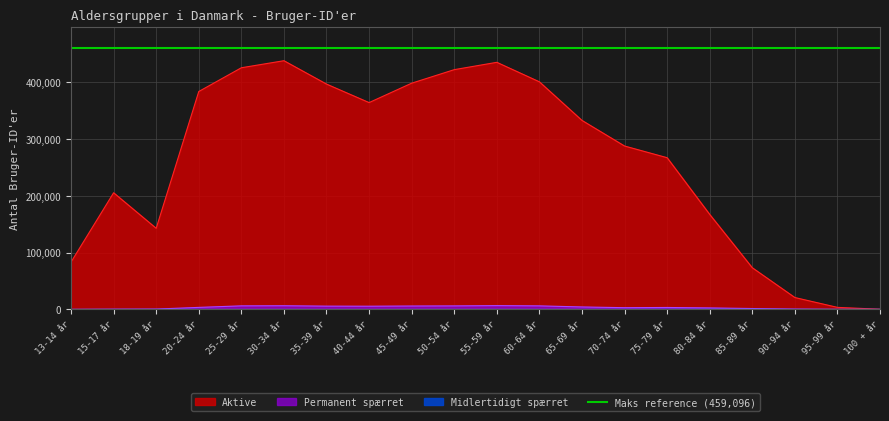

Reading left to right, transcribe all the data shown in this chart.

Aktive: 13-14 år=83229	15-17 år=205041	18-19 år=142556	20-24 år=383092	25-29 år=424843	30-34 år=437235	35-39 år=396145	40-44 år=363610	45-49 år=397719	50-54 år=421504	55-59 år=434417	60-64 år=400122	65-69 år=332286	70-74 år=287244	75-79 år=266720	80-84 år=166995	85-89 år=73251	90-94 år=20858	95-99 år=3561	100 + år=292
Midlertidigt spærret: 13-14 år=9	15-17 år=17	18-19 år=12	20-24 år=74	25-29 år=54	30-34 år=70	35-39 år=56	40-44 år=50	45-49 år=65	50-54 år=69	55-59 år=96	60-64 år=94	65-69 år=114	70-74 år=110	75-79 år=219	80-84 år=275	85-89 år=189	90-94 år=92	95-99 år=23	100 + år=2
Permanent spærret: 13-14 år=51	15-17 år=406	18-19 år=573	20-24 år=3534	25-29 år=6226	30-34 år=6430	35-39 år=5744	40-44 år=5604	45-49 år=5960	50-54 år=6163	55-59 år=6641	60-64 år=6199	65-69 år=4302	70-74 år=3018	75-79 år=3376	80-84 år=2616	85-89 år=1523	90-94 år=523	95-99 år=151	100 + år=24